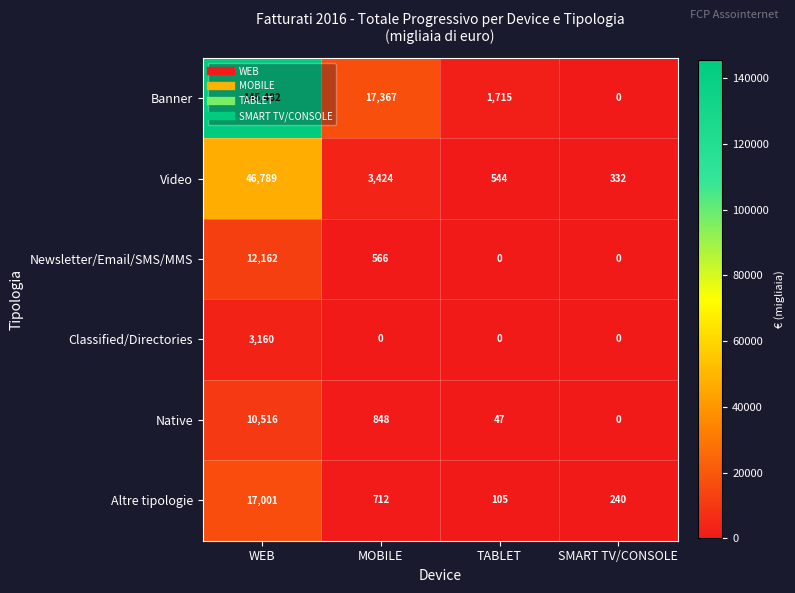

Between WEB and MOBILE, which series saw the biggest shift?

Banner